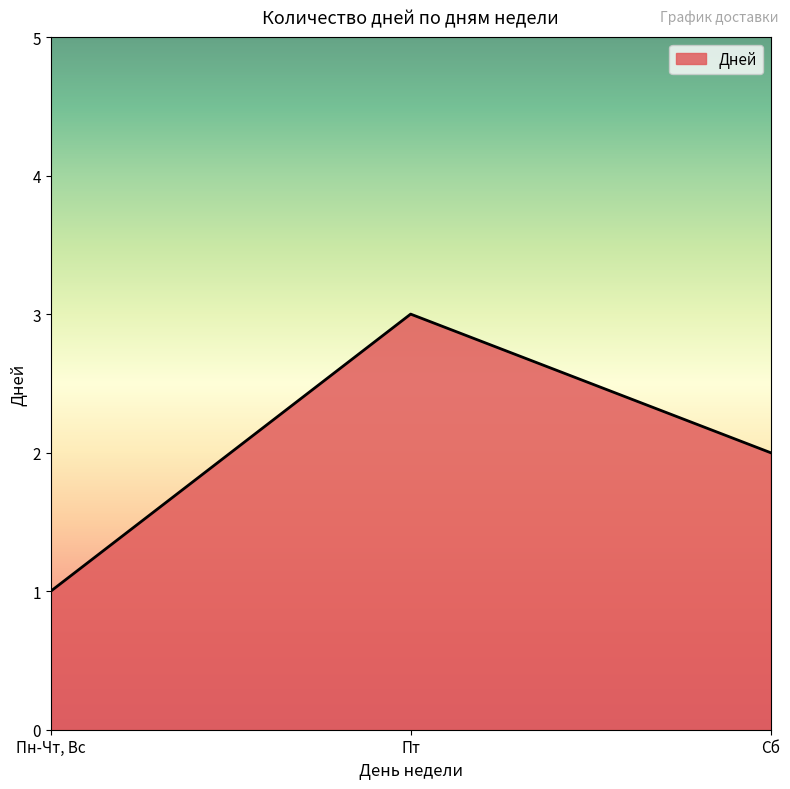

Reading left to right, list all the values displayed in this chart.

1	3	2